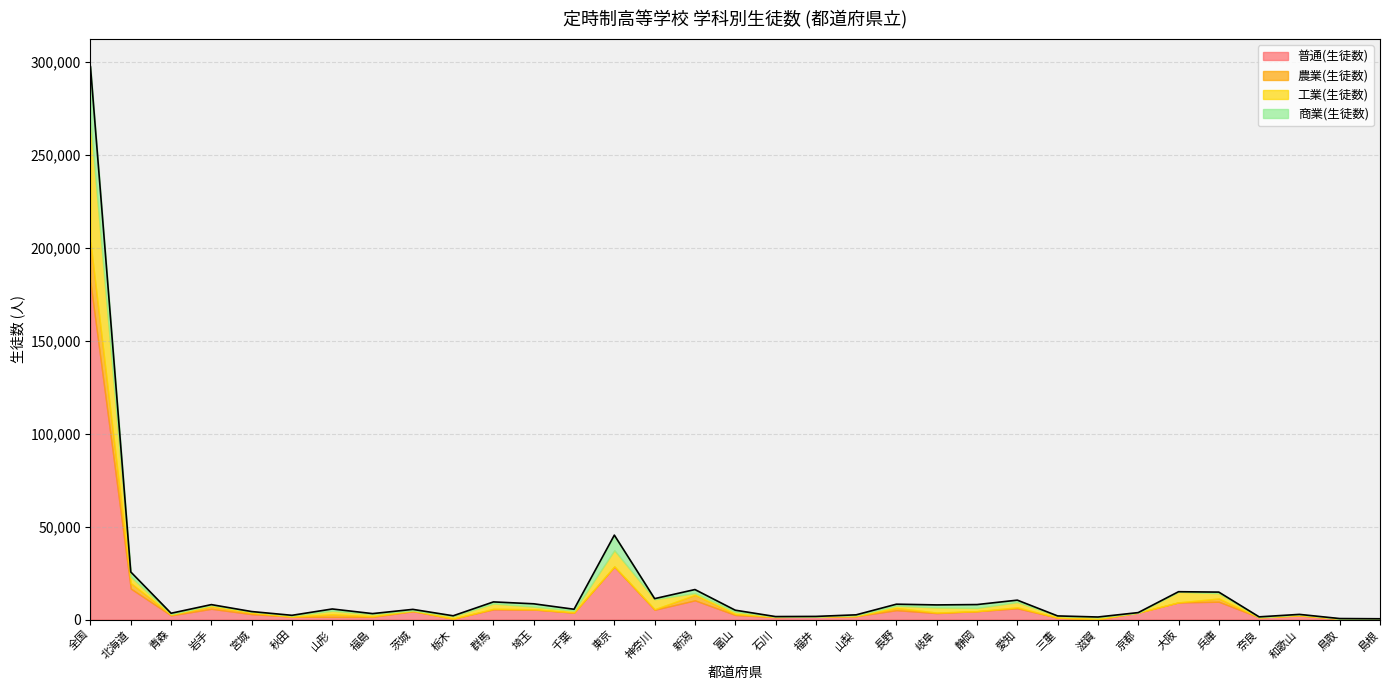

True or false: 普通(生徒数) and 商業(生徒数) cross at least once.

True